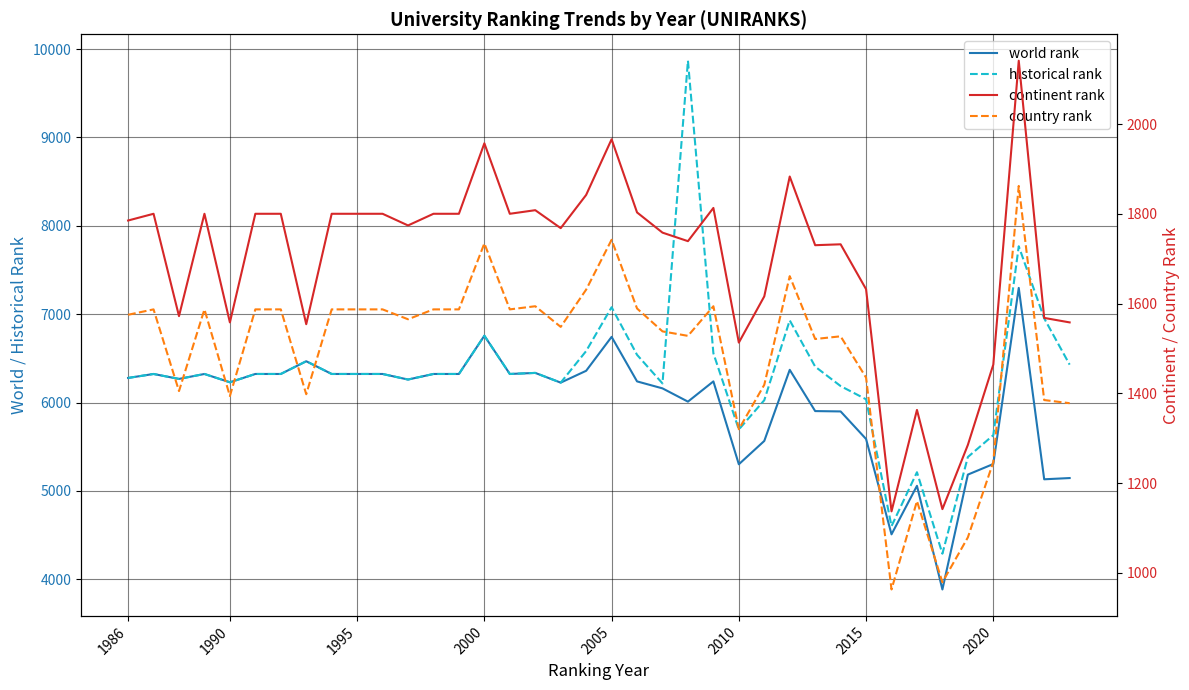

Does the chart have visible grid lines?

Yes